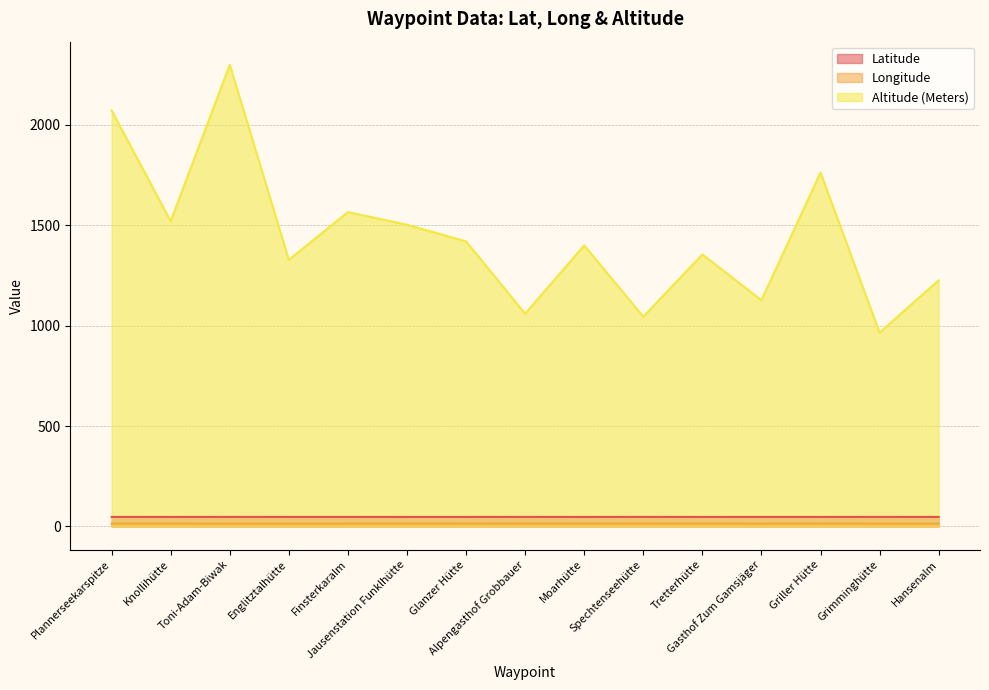

True or false: Latitude and Altitude (Meters) cross at least once.

False